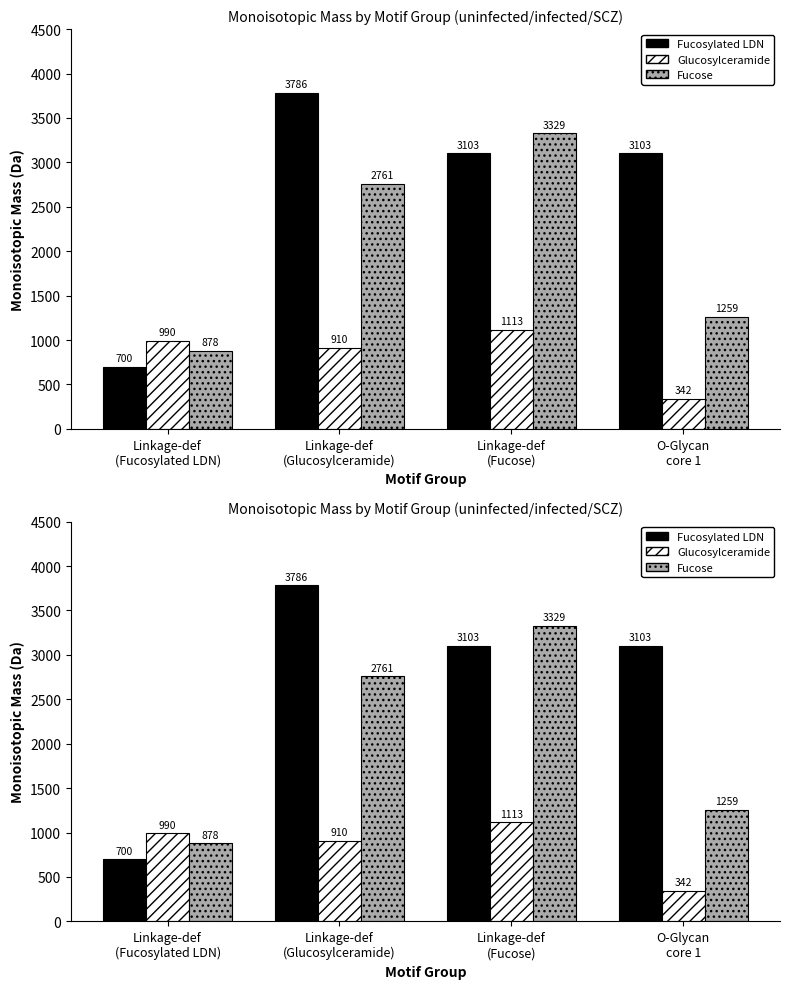

At Linkage-def
(Fucosylated LDN), list the series in order from smallest to largest.

Fucosylated LDN, Fucose, Glucosylceramide